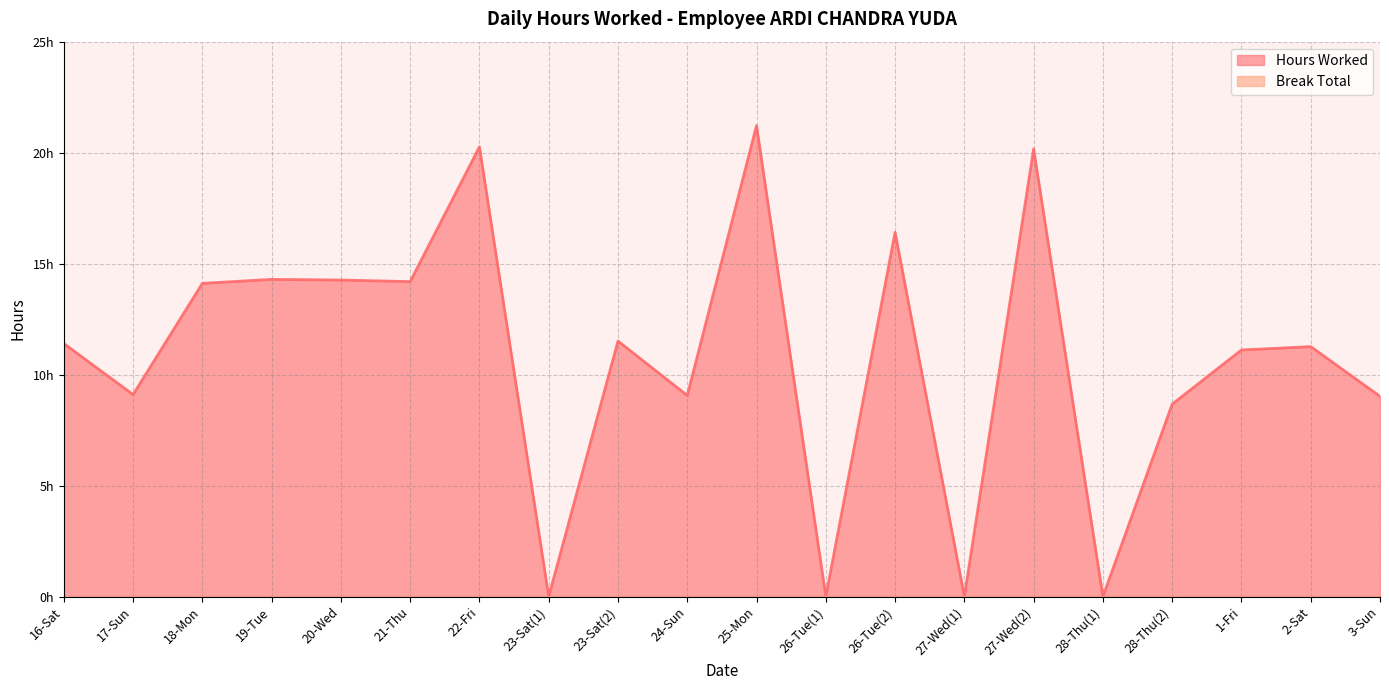

What is the difference between the maximum and minimum values?

21.2